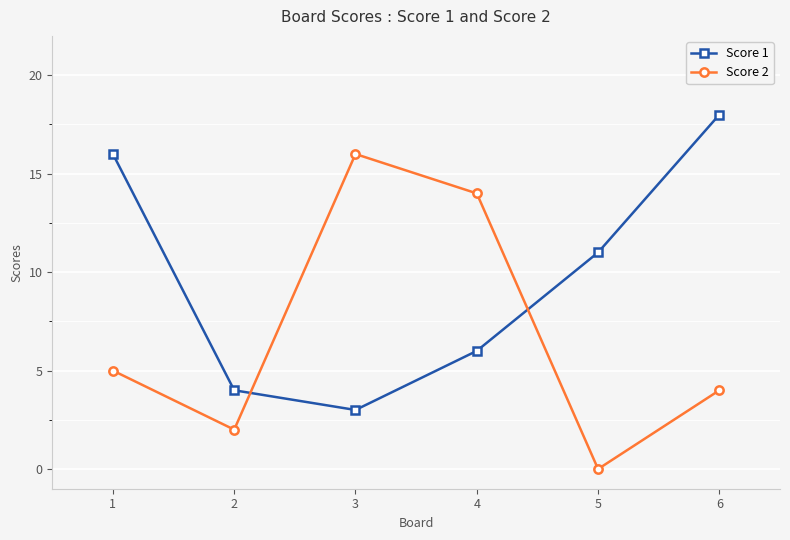

List the labels in order of Score 1 value, largest first.

6, 1, 5, 4, 2, 3